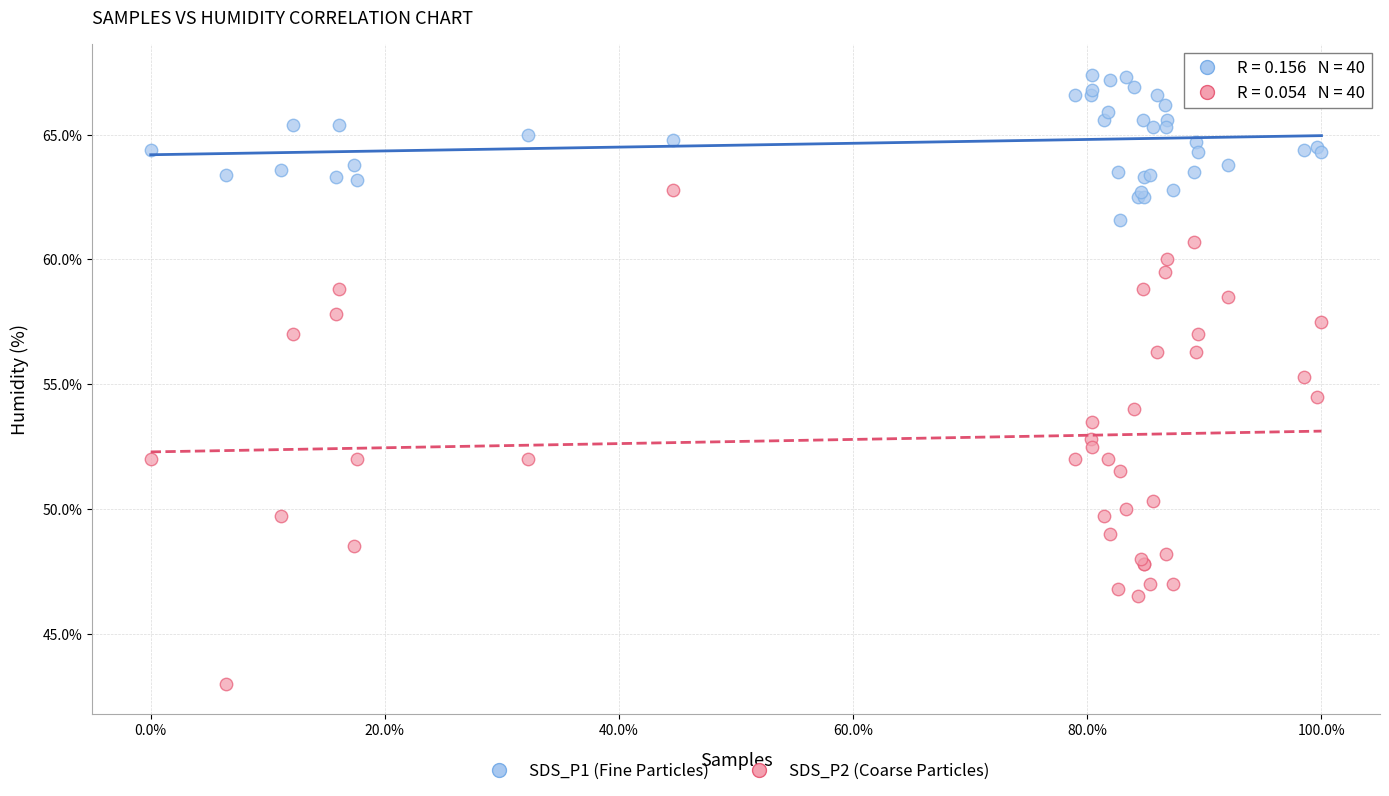

What are all the series names shown in the legend?

SDS_P1 (Fine Particles), SDS_P2 (Coarse Particles)